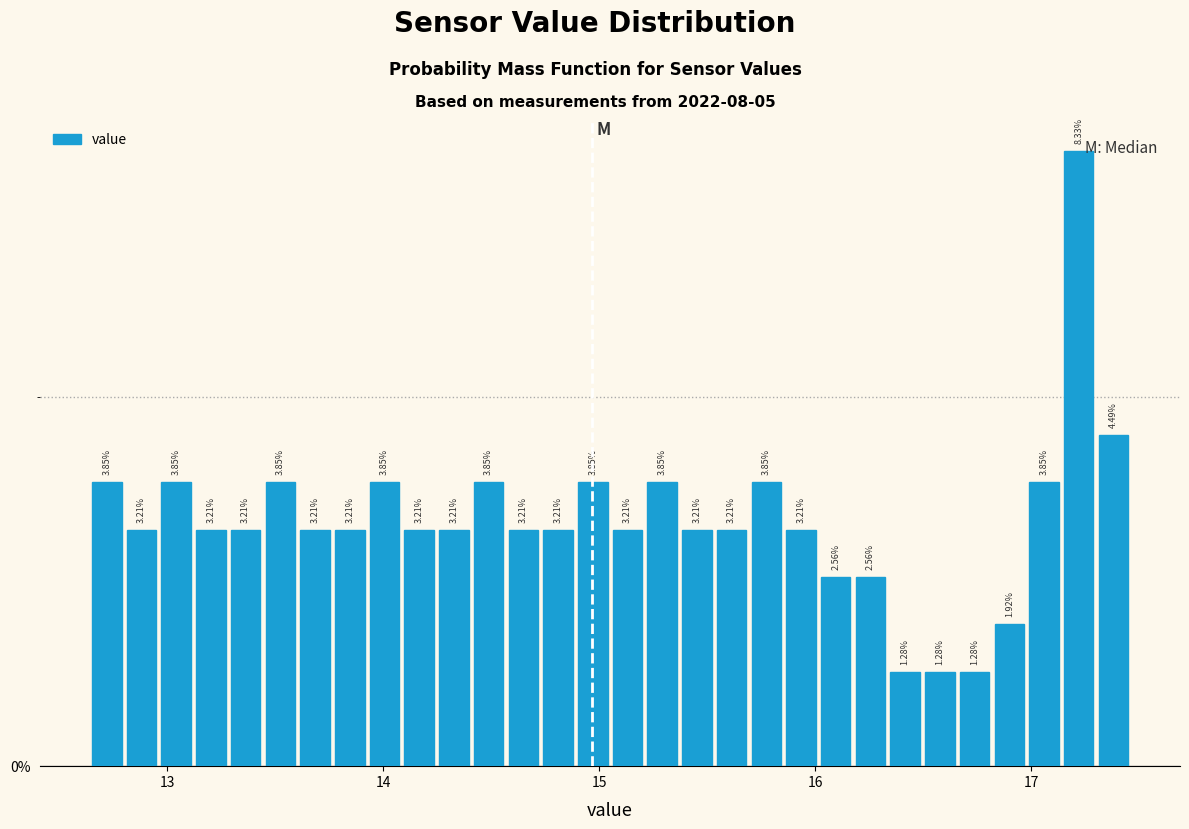

Read against the x-axis, roughly where is the centre of the tallest bar?

17.2